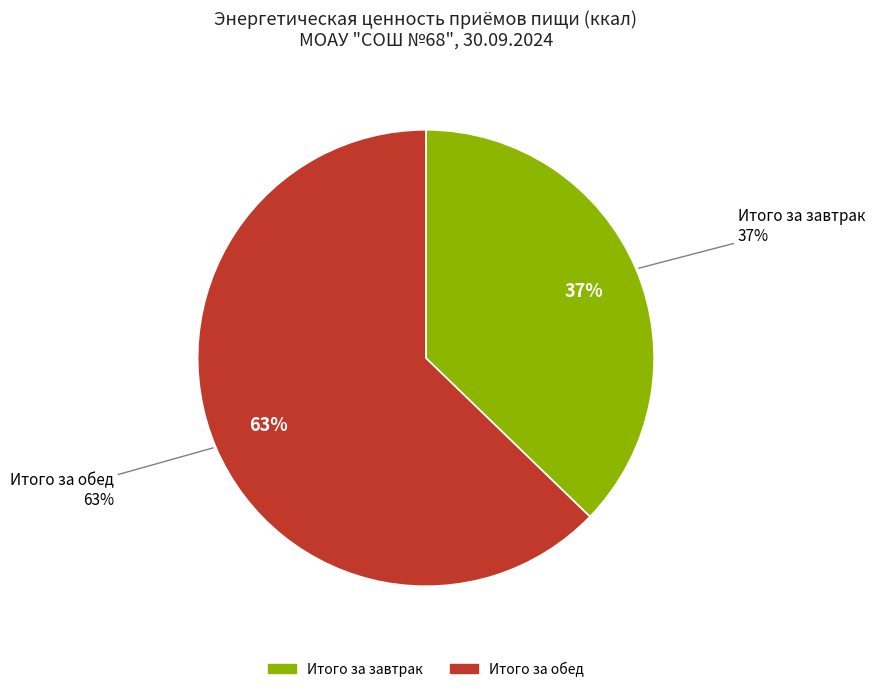

Is Итого за завтрак the majority of the pie?

No